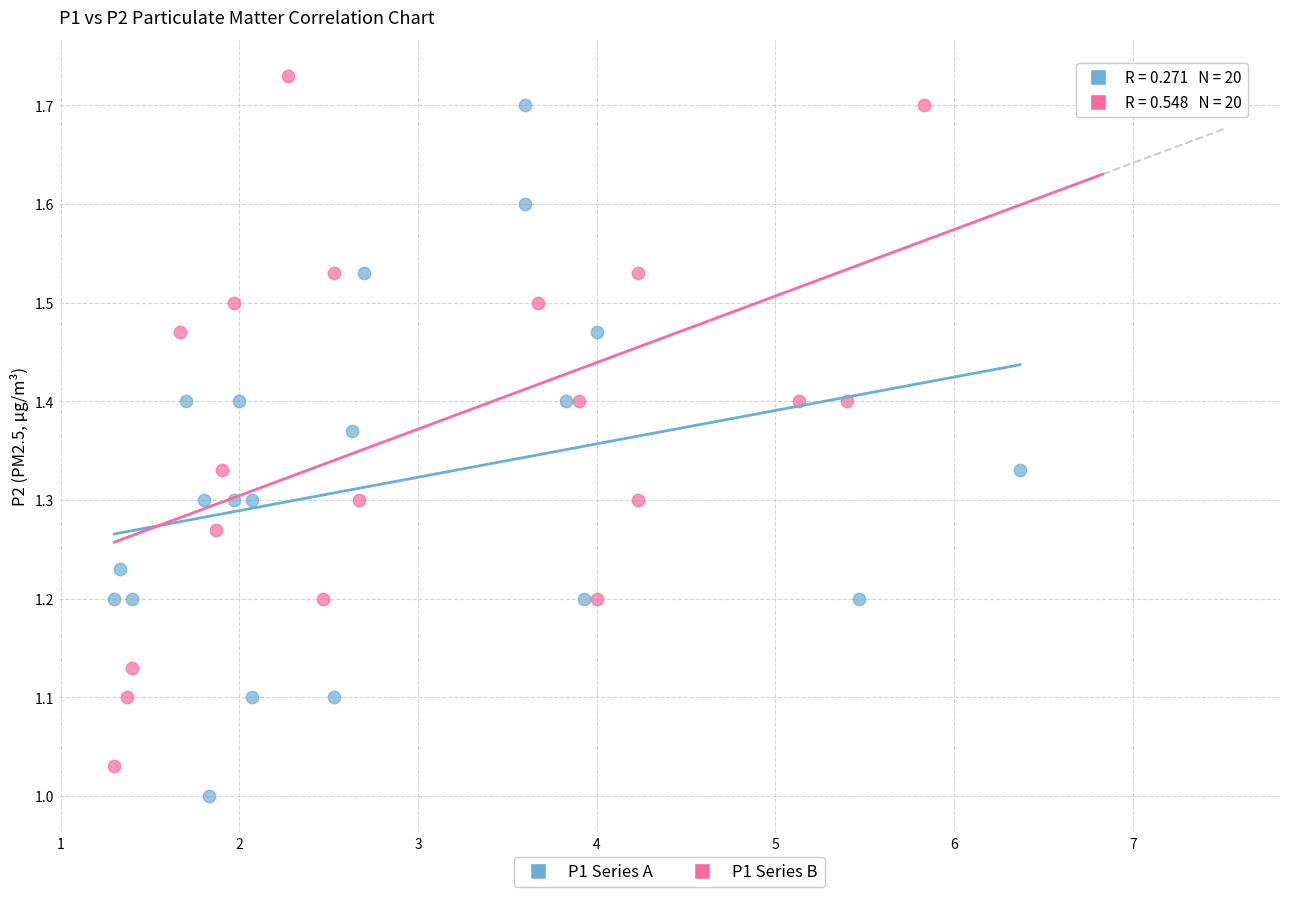

What are all the series names shown in the legend?

P1 Series A, P1 Series B